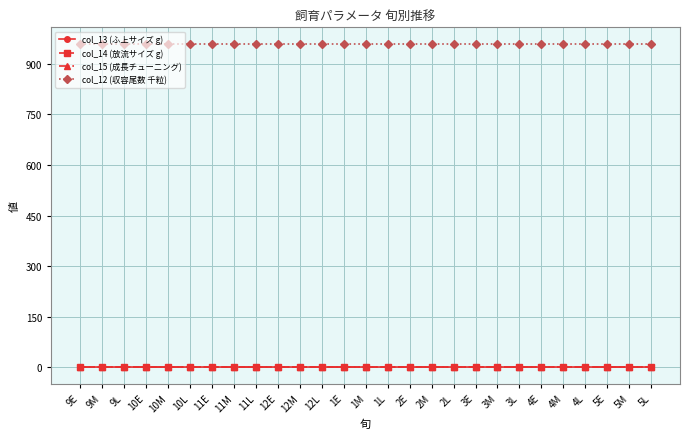

What is the minimum value for col_12 (収容尾数 千粒)?

960.0